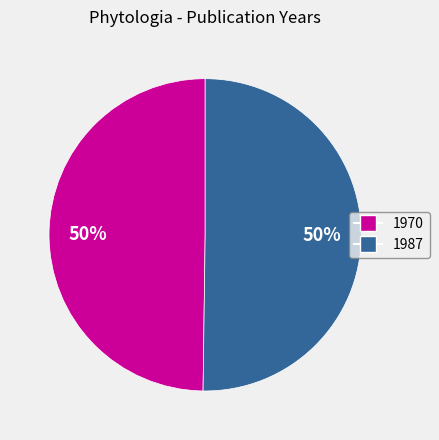

To the nearest percent, what percentage of the pie is 1987?

50%